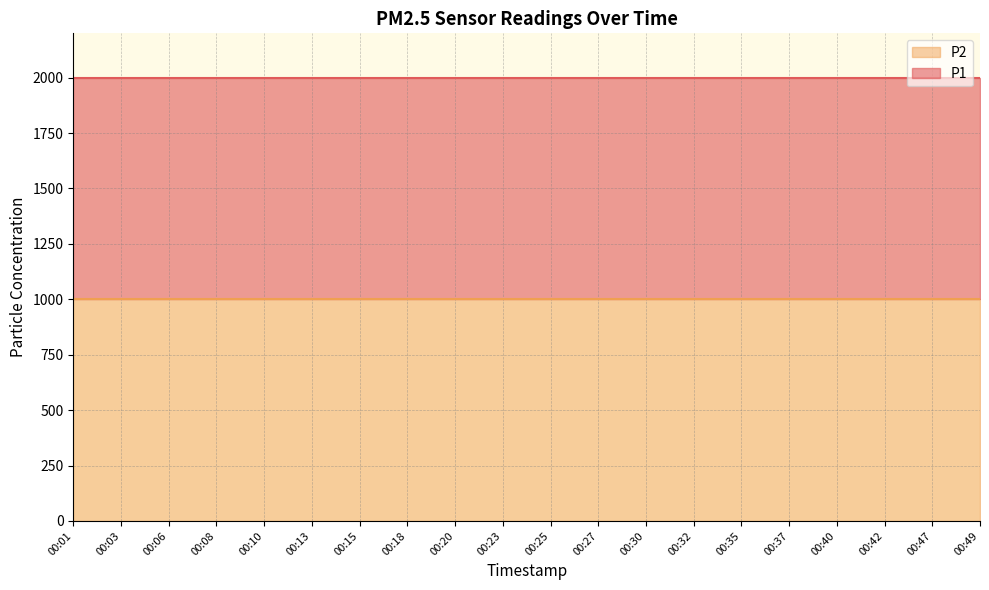

At which label does P2 reach its peak?

00:01